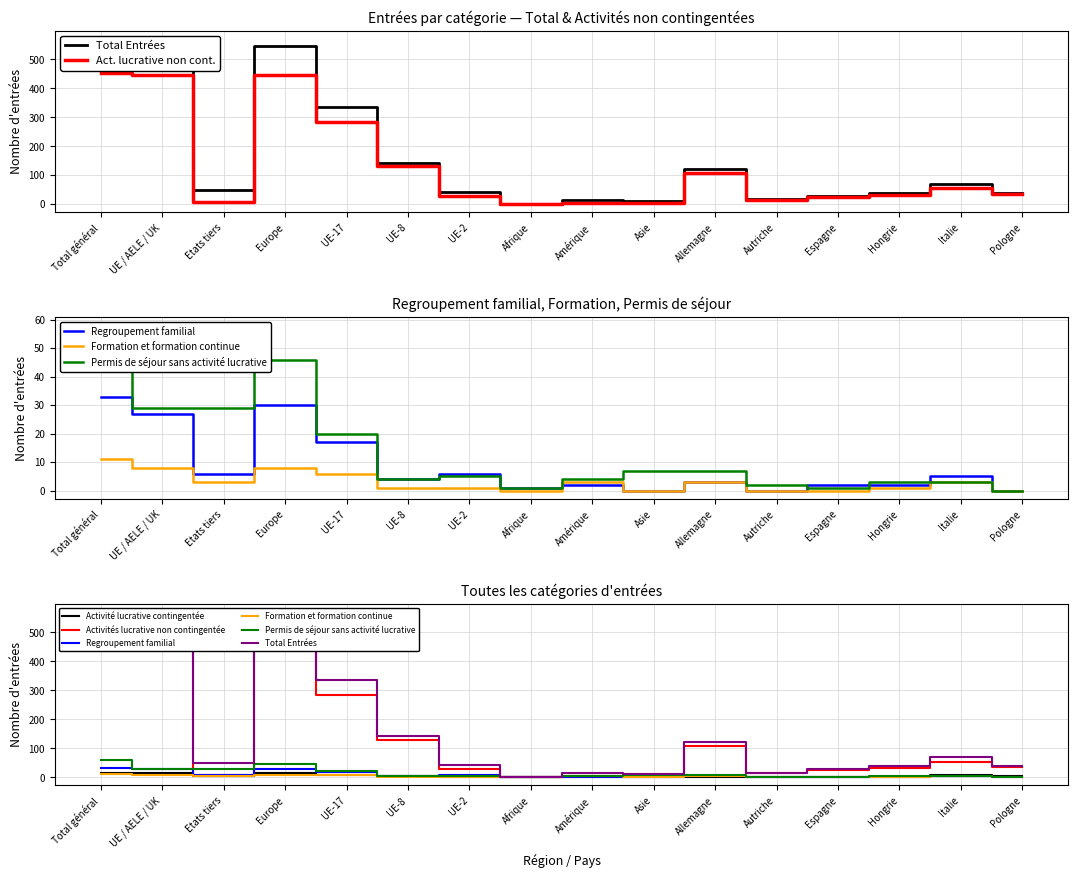

What is the difference between the highest and lowest values at UE / AELE / UK?

514